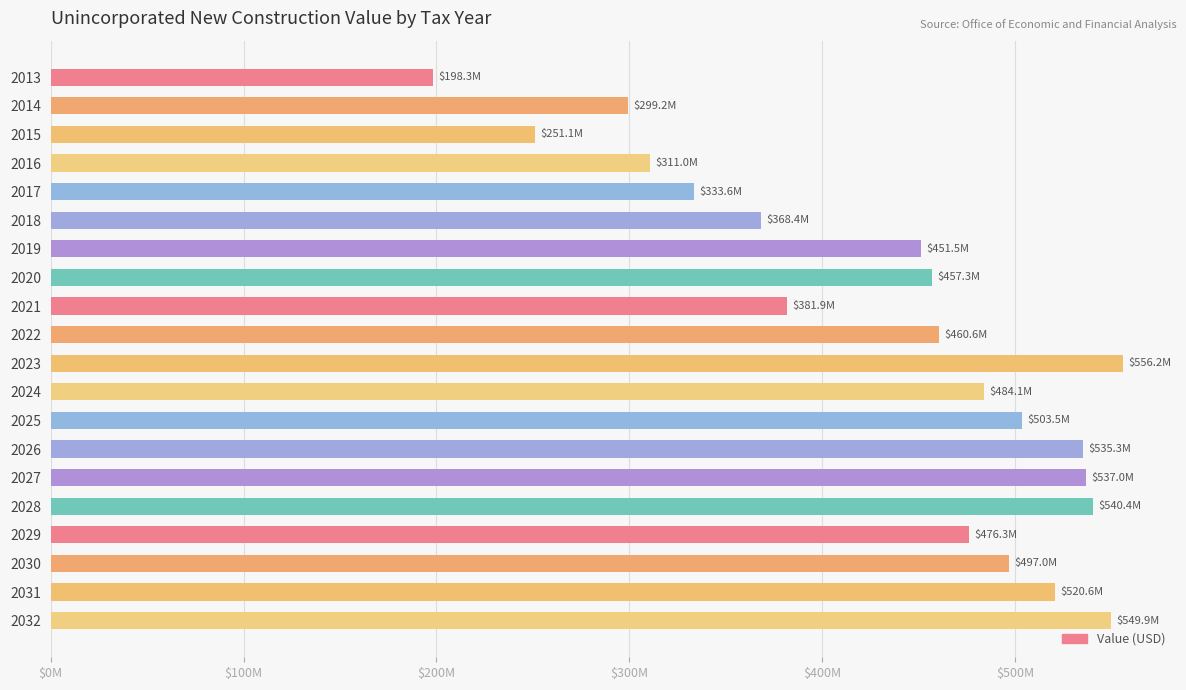

Does the chart contain any negative values?

No